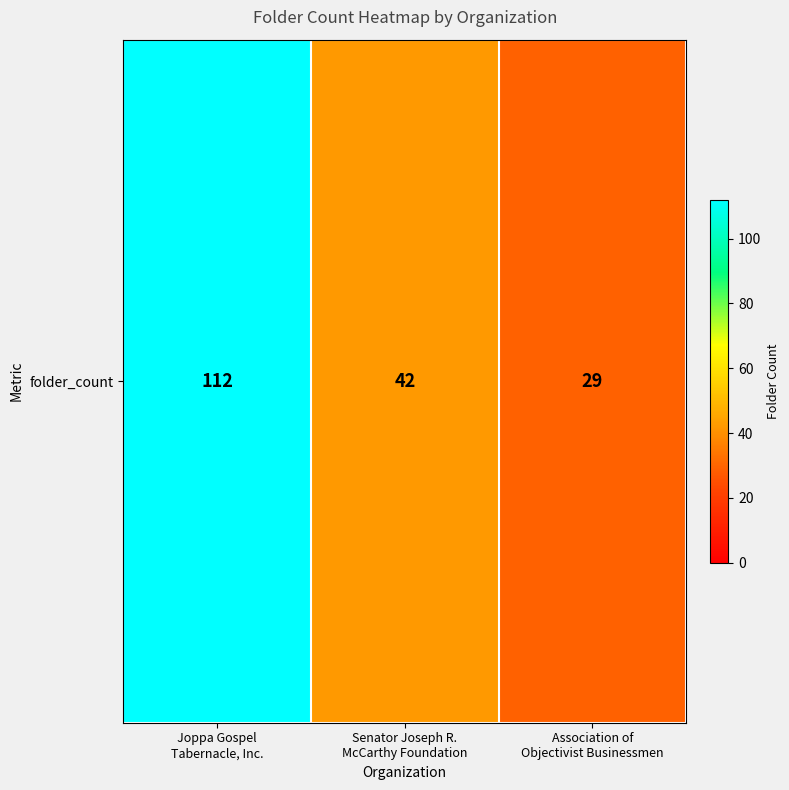

What is the minimum value shown in the chart?

29